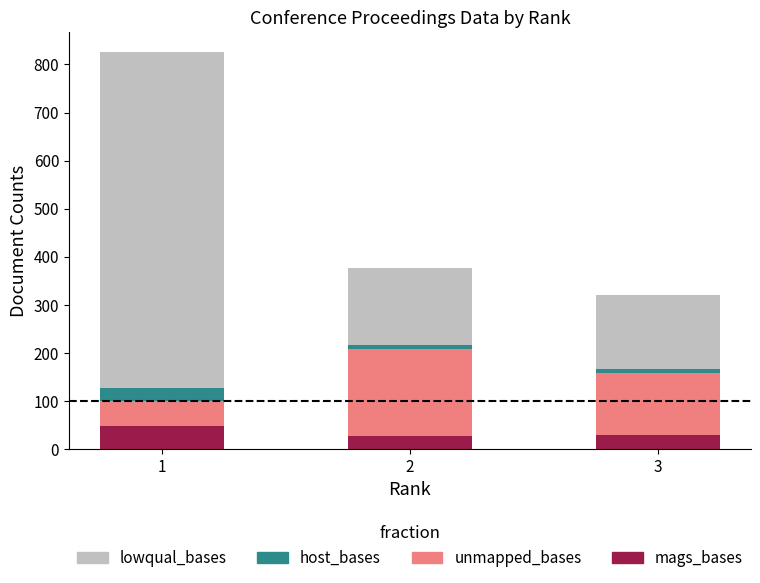

What is the minimum value for mags_bases?

26